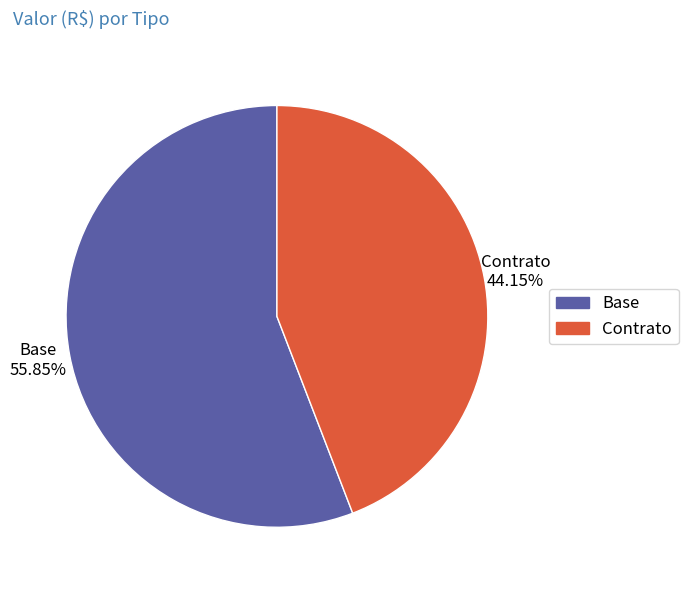

To the nearest percent, what portion does Base represent?

56%